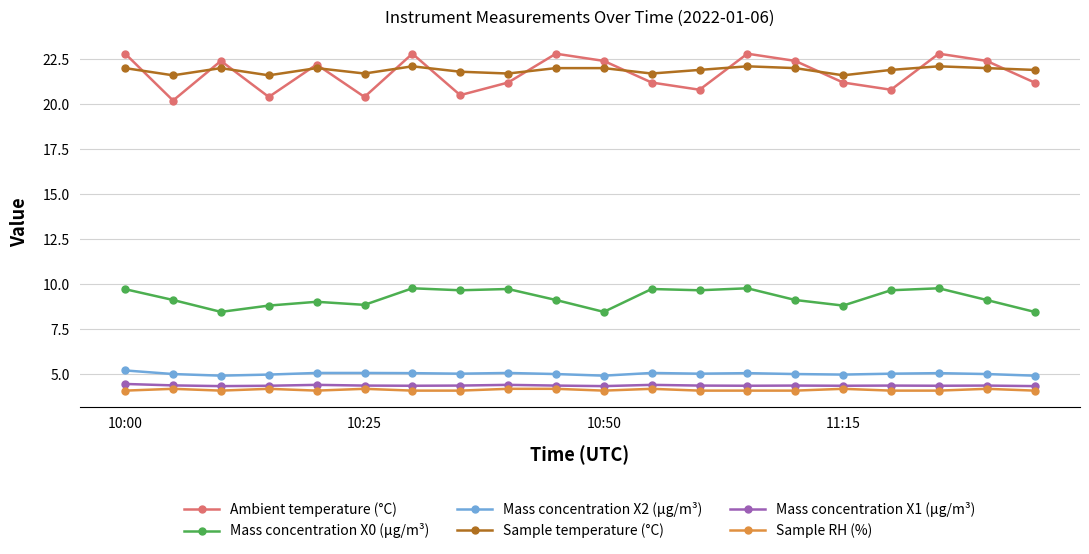

What is the greatest value displayed?

22.8